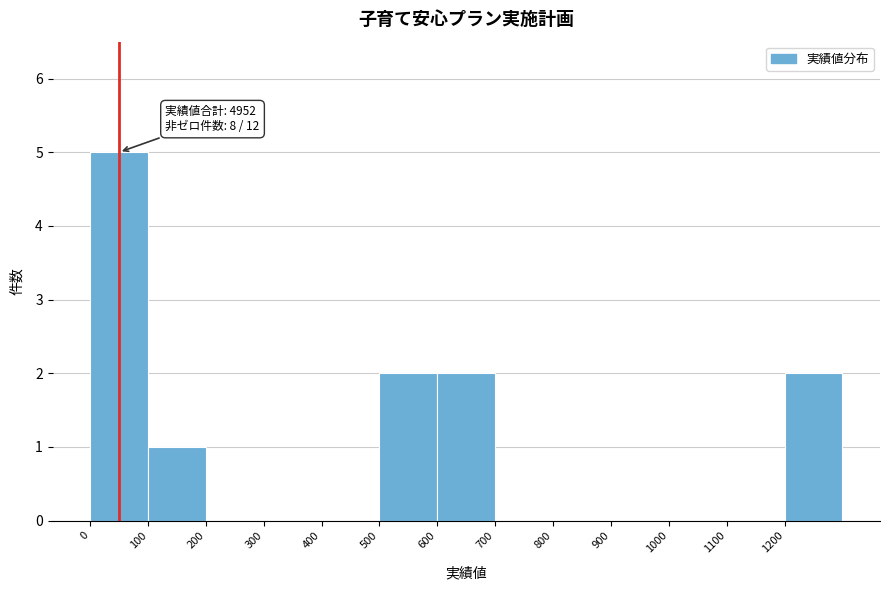

Which range on the x-axis has the tallest bar?

0 to 100